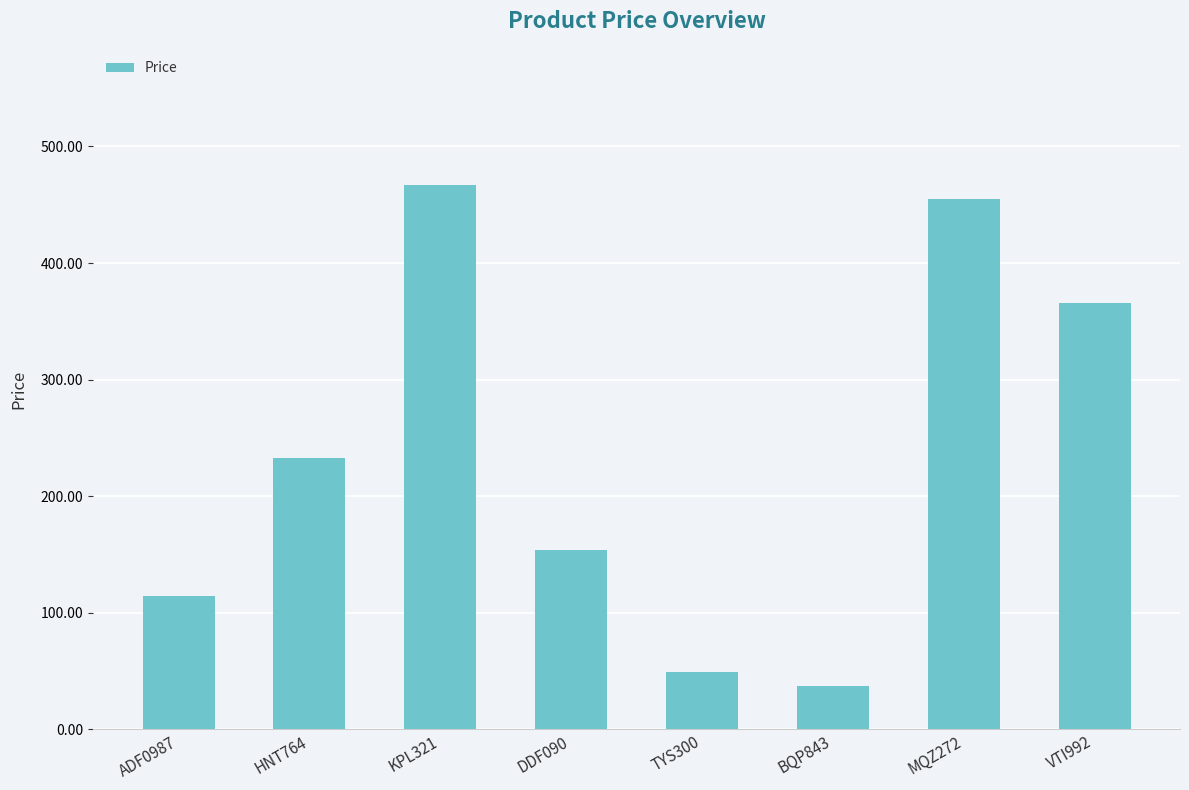

Between ADF0987 and BQP843, which is larger?

ADF0987